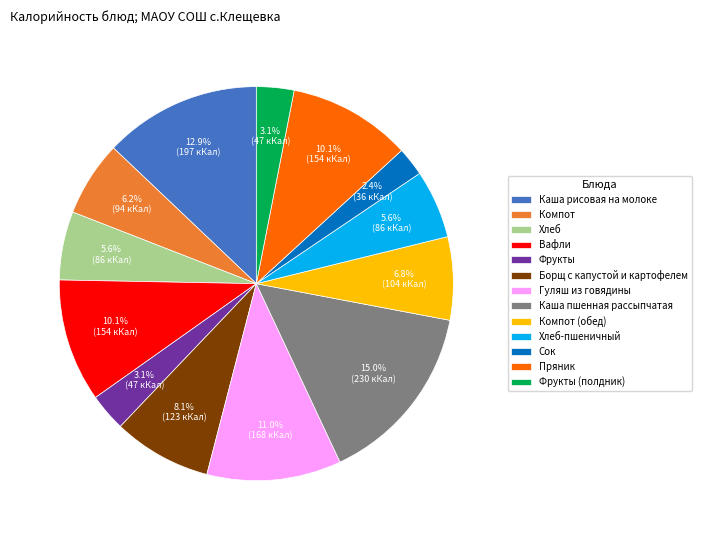

To the nearest percent, what is the difference between the largest and smallest slice percentages?

13%